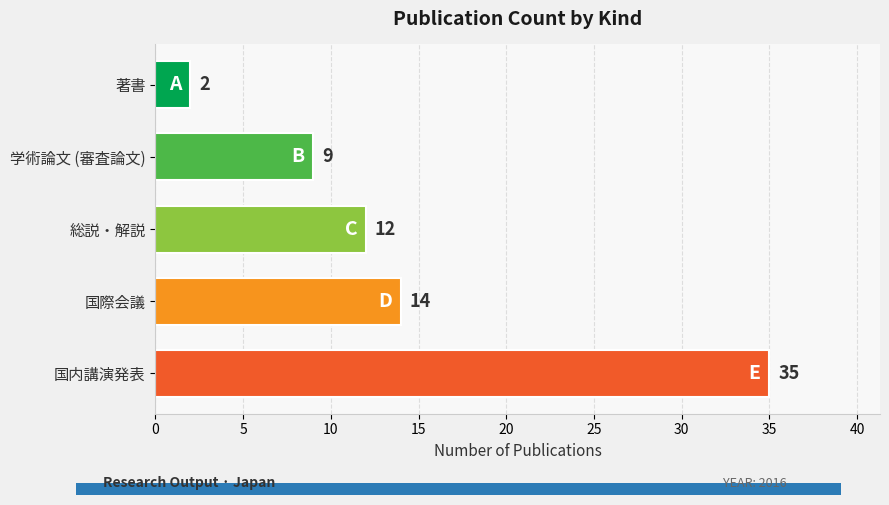

What is the minimum value shown in the chart?

2